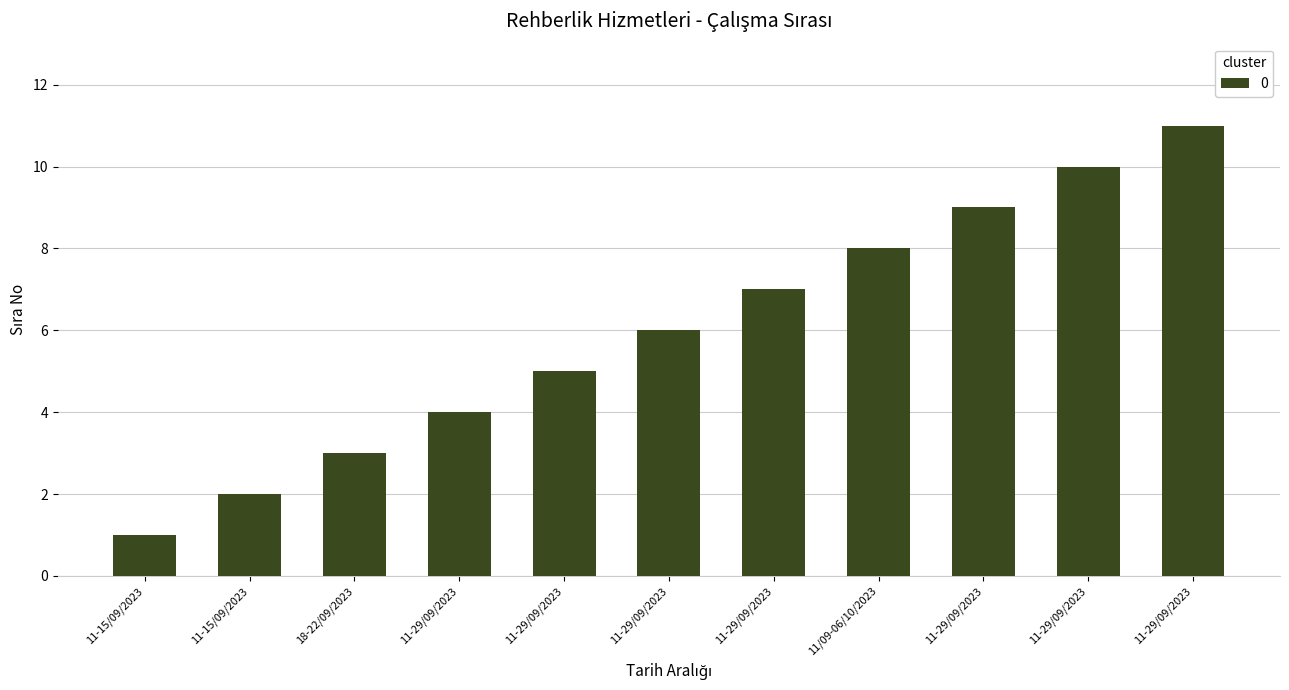

Rank the categories by value from lowest to highest.

11-15/09/2023, 11-15/09/2023, 18-22/09/2023, 11-29/09/2023, 11-29/09/2023, 11-29/09/2023, 11-29/09/2023, 11/09-06/10/2023, 11-29/09/2023, 11-29/09/2023, 11-29/09/2023